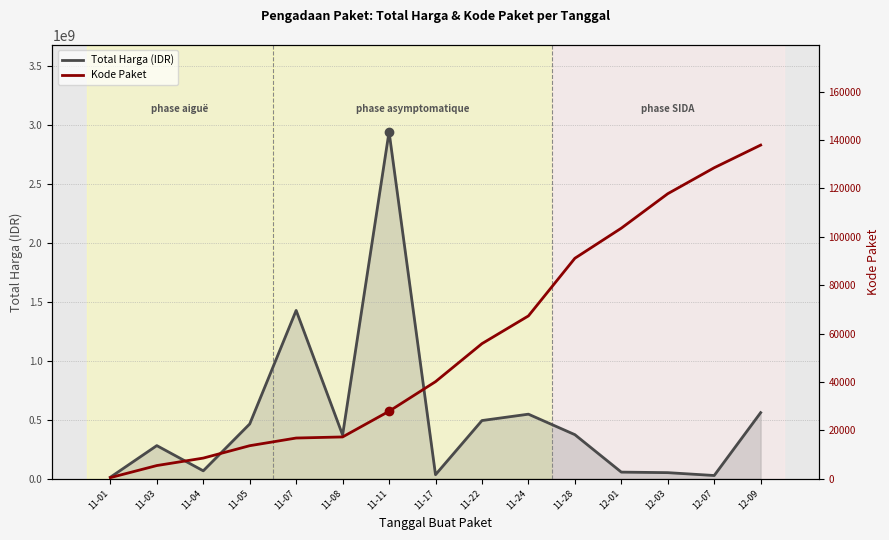

What is the value of the Kode Paket point at the 11th from the left?

91101